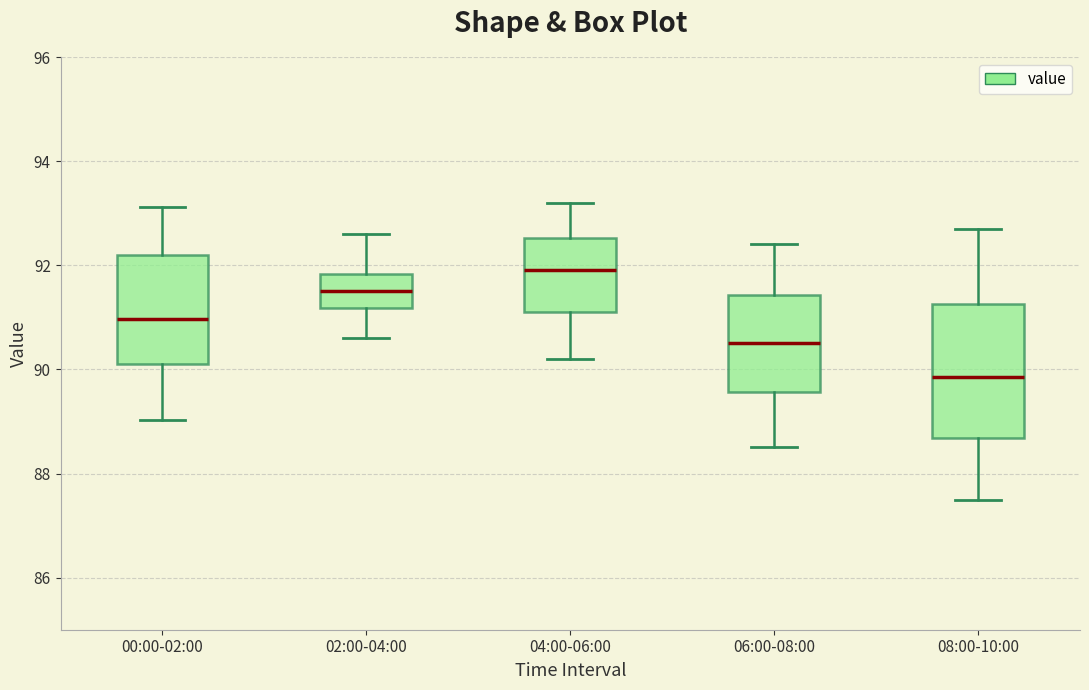

Where is the upper edge of the box for 04:00-06:00 on the y-axis? The values are not printed on the chart, so give them approximately, as read against the axis.

92.6